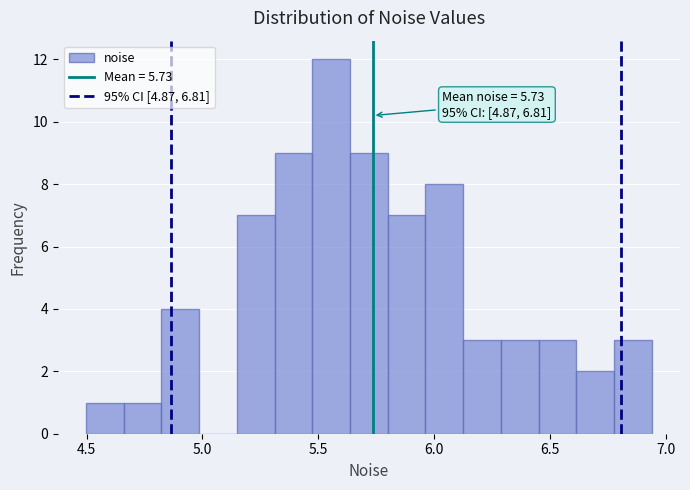

Around what value on the x-axis is the tallest bar? Give the approximate position of its centre, as read against the axis.

5.55